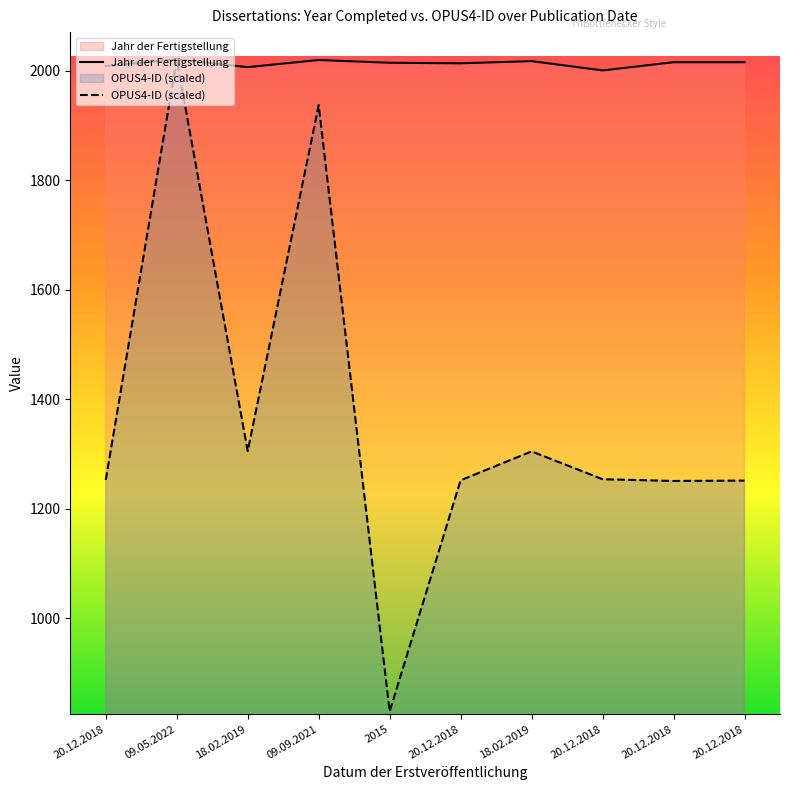

What is the lowest value of the OPUS4-ID series?

829.7